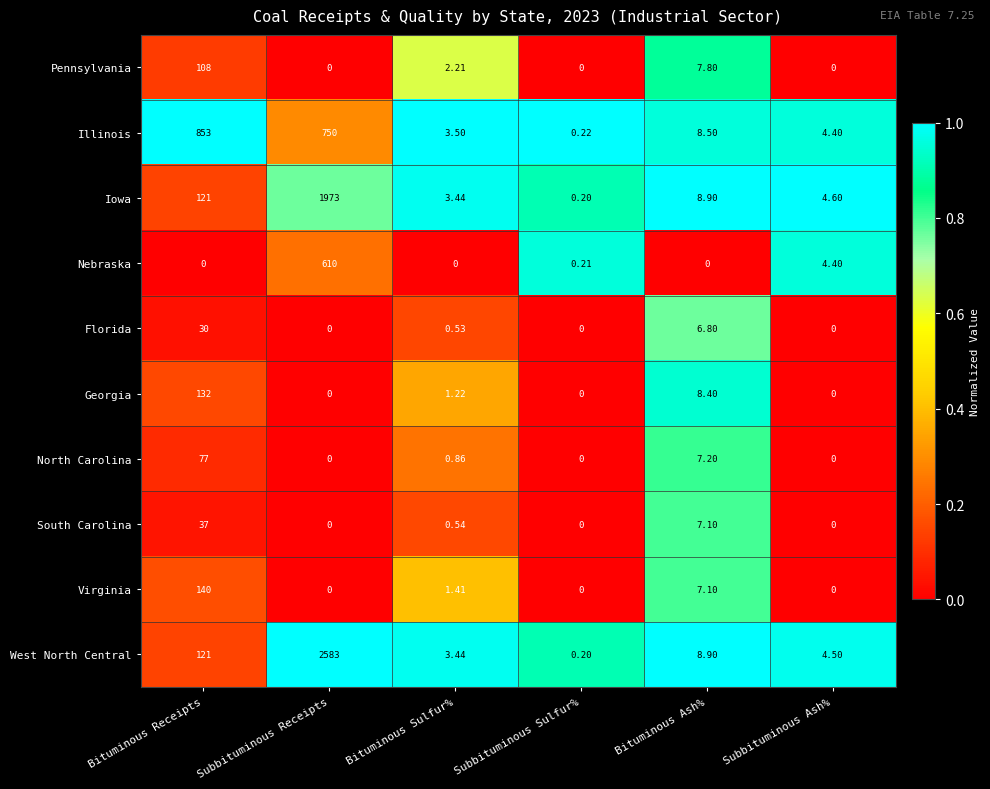

At which label is Florida closest to 15?

Bituminous Ash%